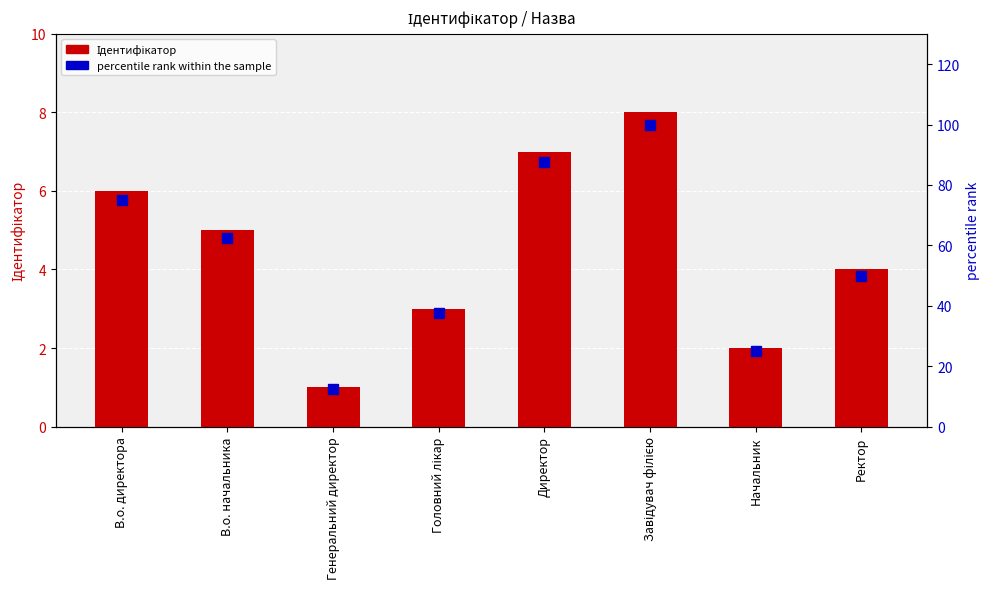

List the series in order of their overall mean, highest first.

percentile rank within the sample, Ідентифікатор